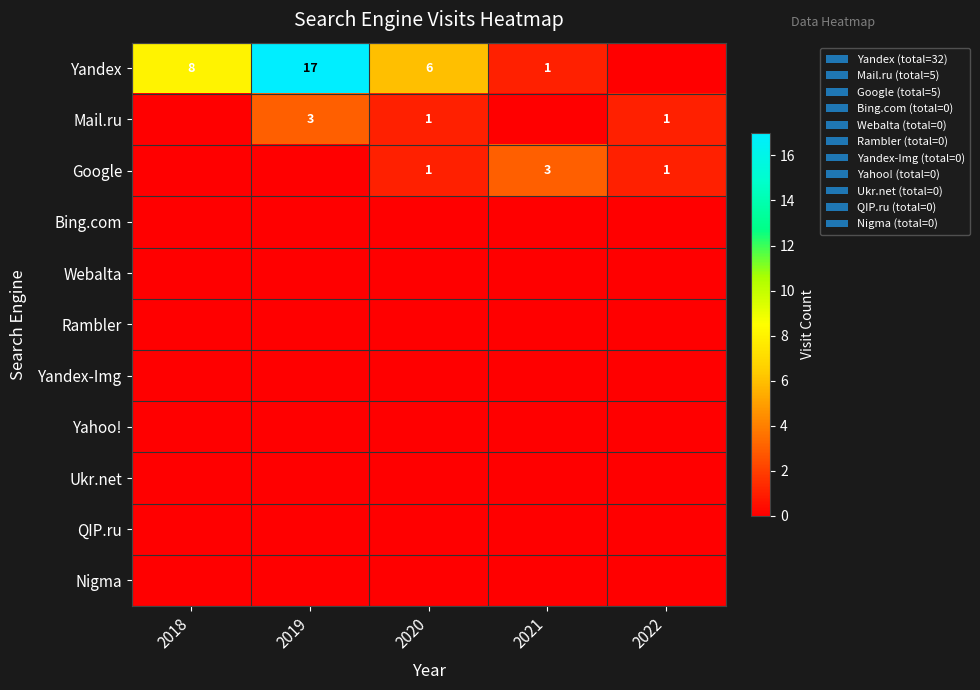

At how many categories does at least one series exceed 12?

1